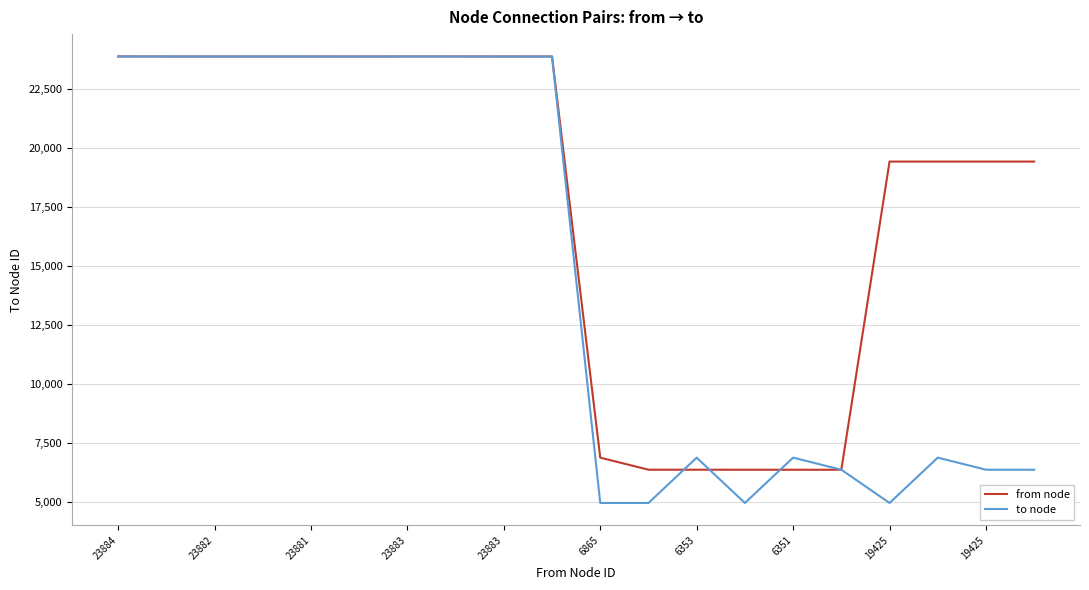

Which series has the largest range (max minus min)?

to node